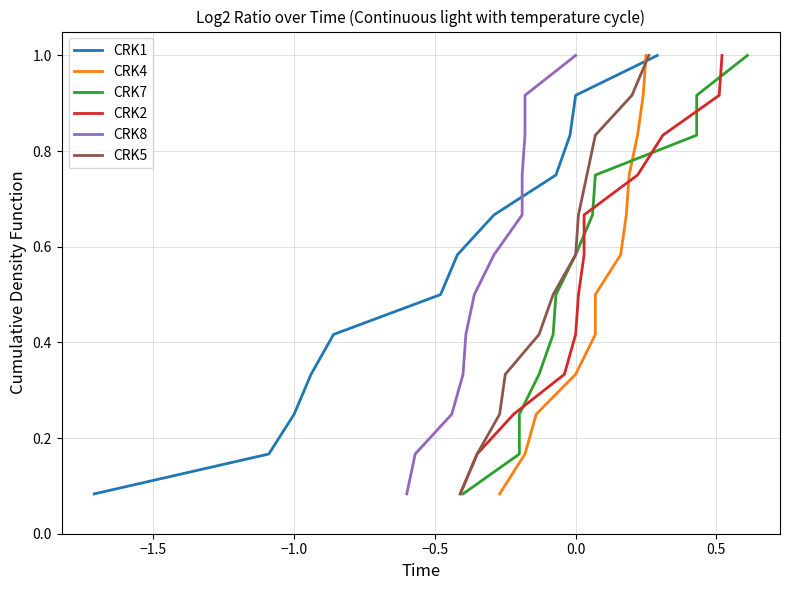

What is the maximum value for CRK1?

1.0